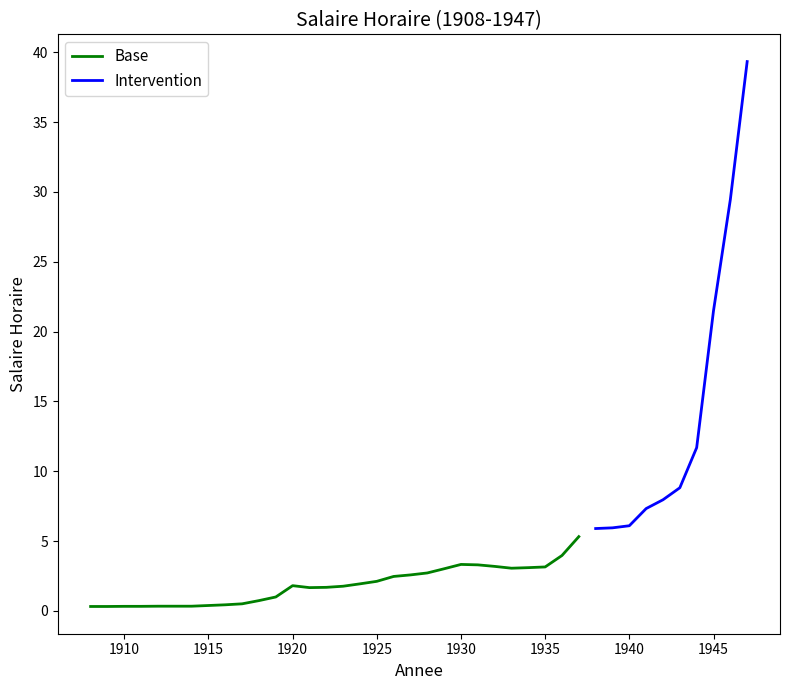

List the labels in order of value, largest first.

1947, 1946, 1945, 1944, 1943, 1942, 1941, 1940, 1939, 1938, 1937, 1936, 1930, 1931, 1932, 1935, 1934, 1933, 1929, 1928, 1927, 1926, 1925, 1924, 1920, 1923, 1922, 1921, 1919, 1918, 1917, 1916, 1915, 1912, 1913, 1914, 1910, 1911, 1908, 1909